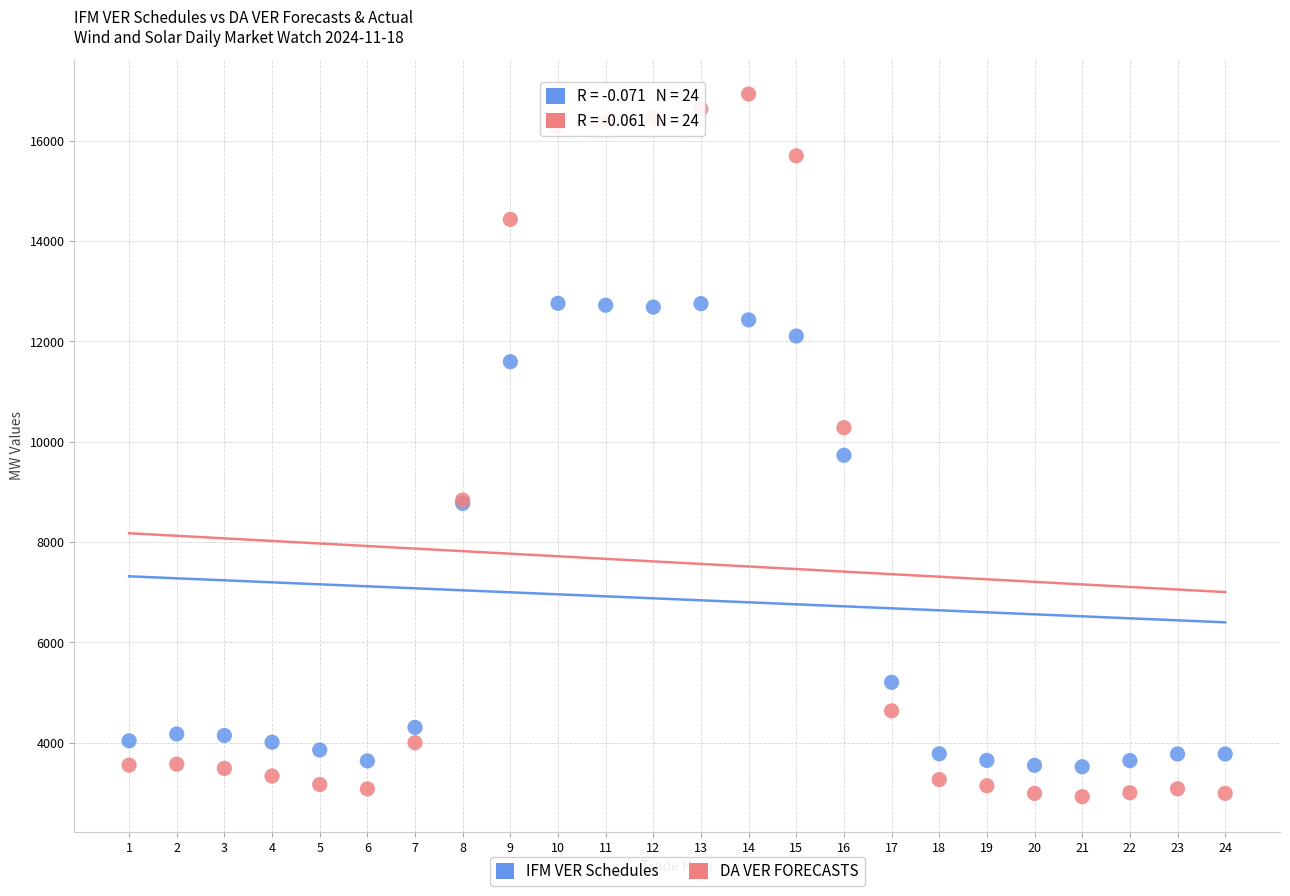

In the DA VER FORECASTS series, what Y value is closest to 9927?

10279.7